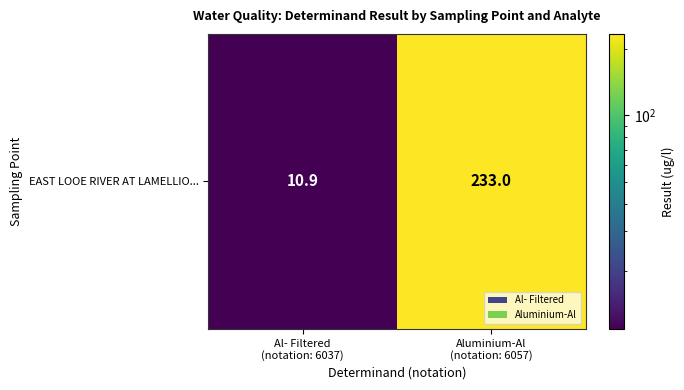

At which category does the chart reach its minimum across all series?

Al- Filtered
(notation: 6037)